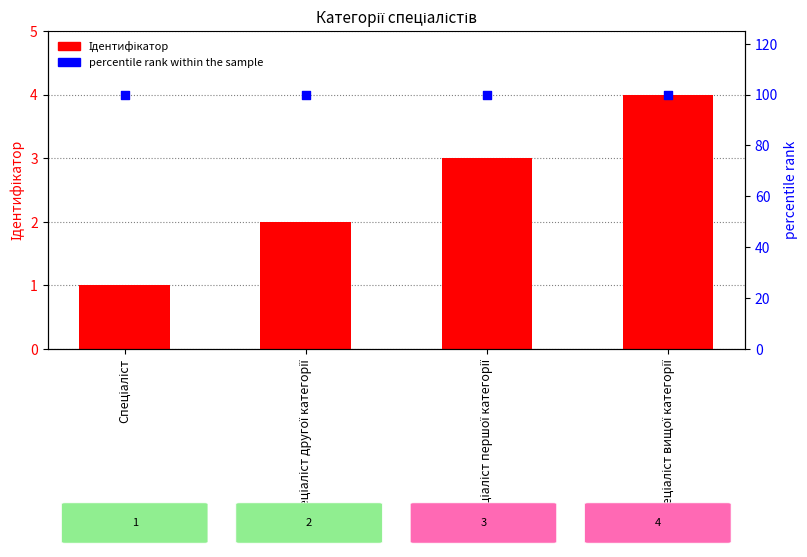

What is the total value across all series at Спеціаліст?

101